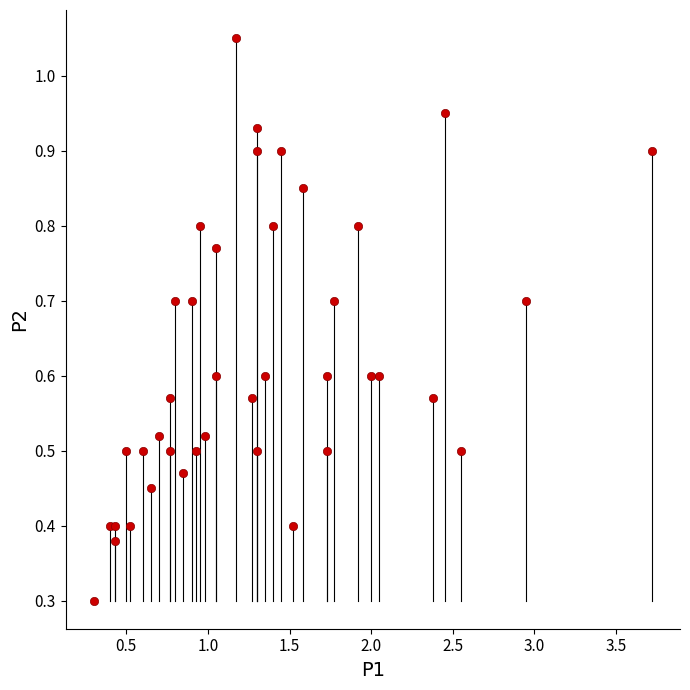

What Y value in the scatter plot is closest to 0?

0.3